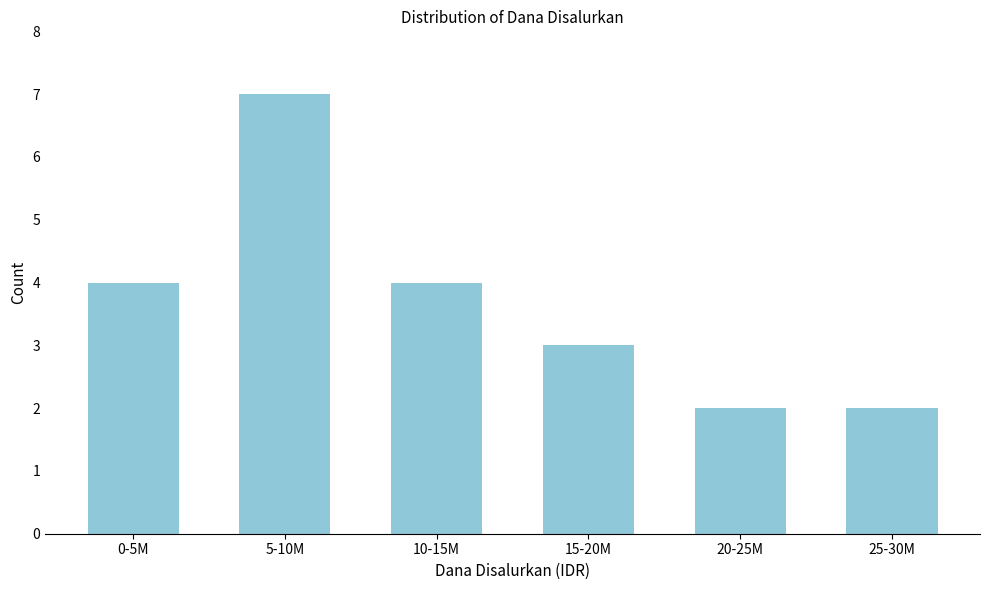

Reading left to right, extract all data points from this chart.

0-5M=4	5-10M=7	10-15M=4	15-20M=3	20-25M=2	25-30M=2